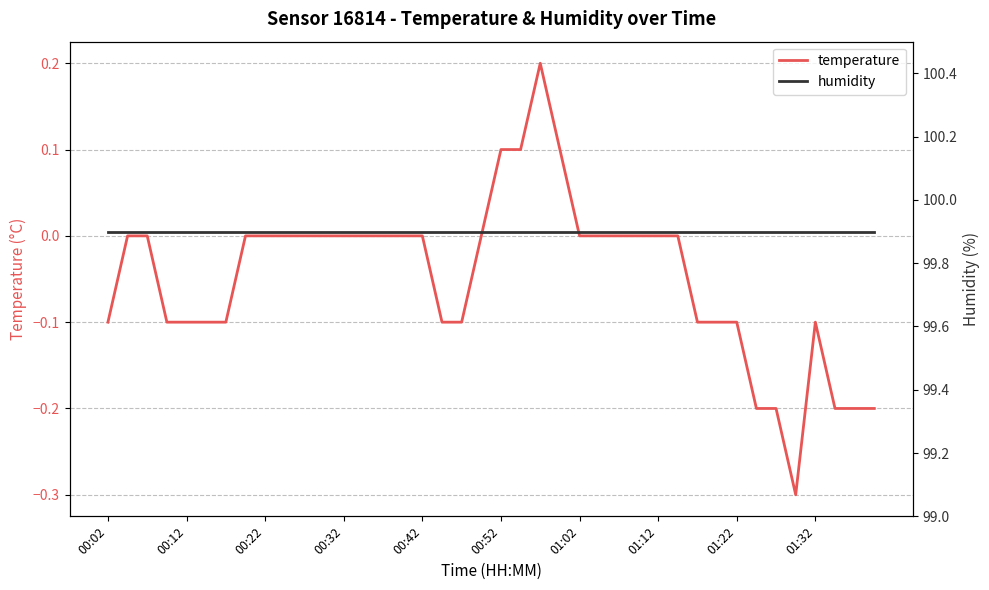

What is the difference between the highest and lowest values at 30?

100.0